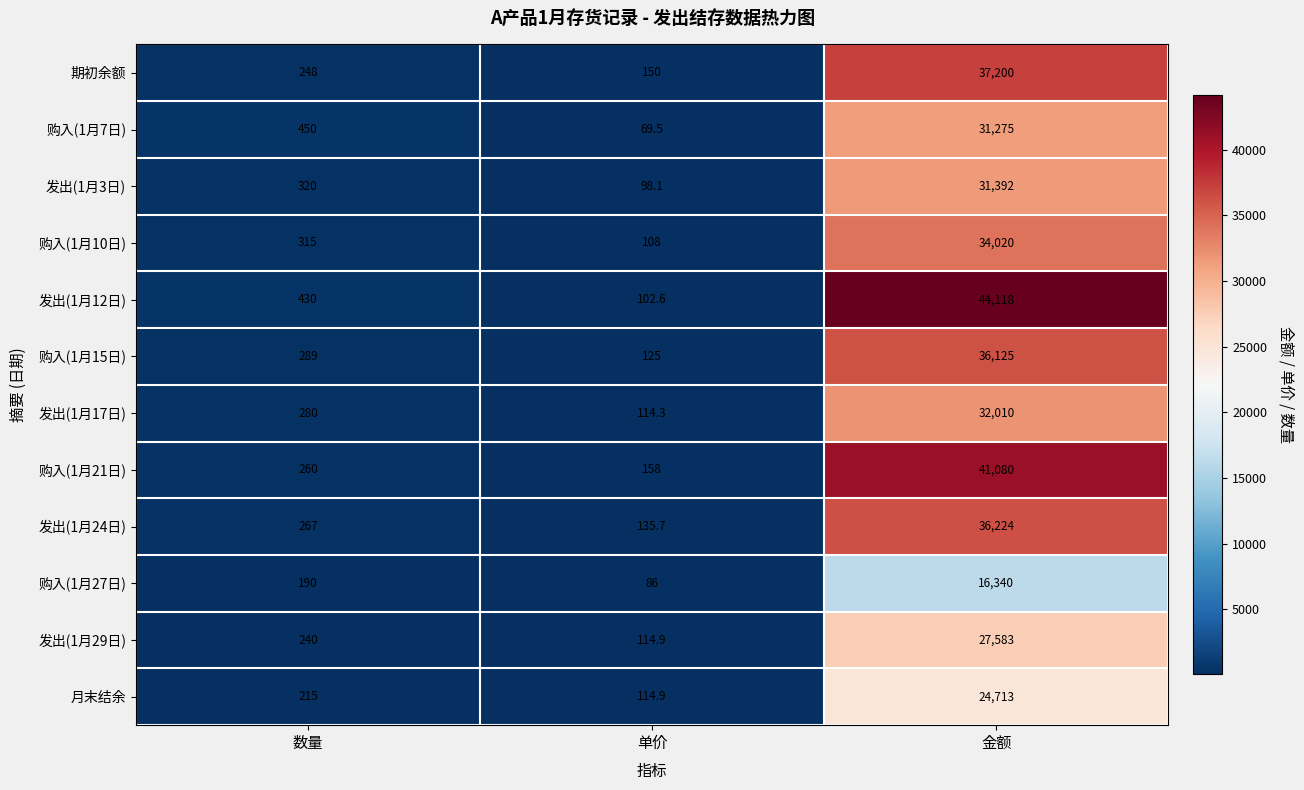

Which series has the largest total across all categories?

发出(1月12日)